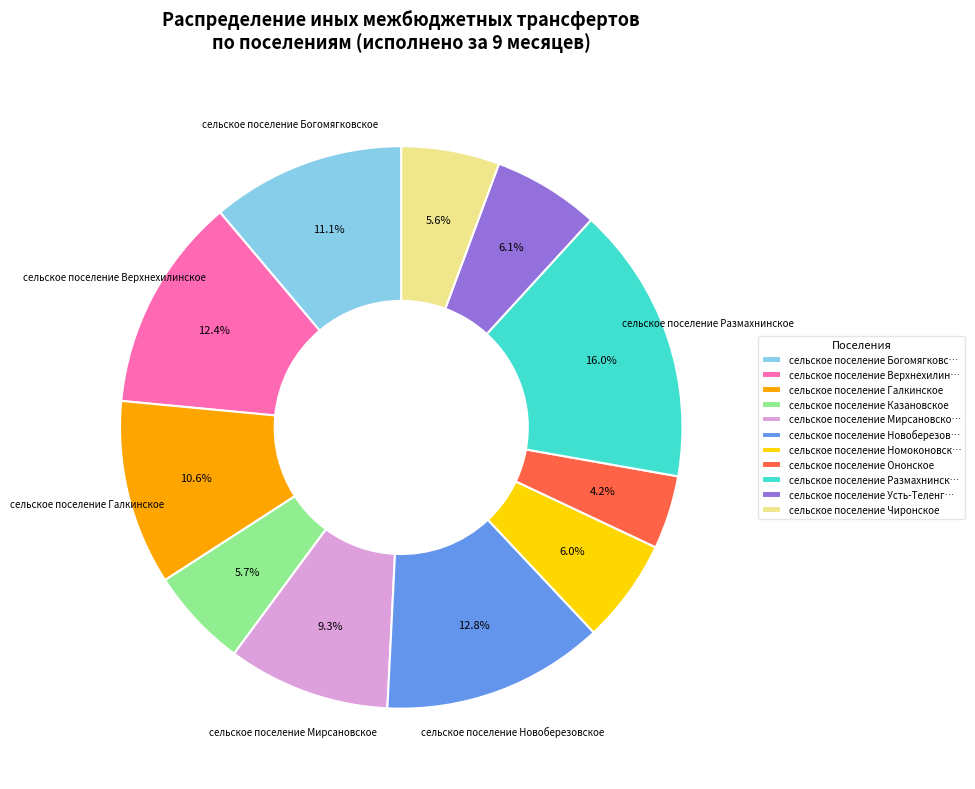

Is there a majority slice in this chart?

No